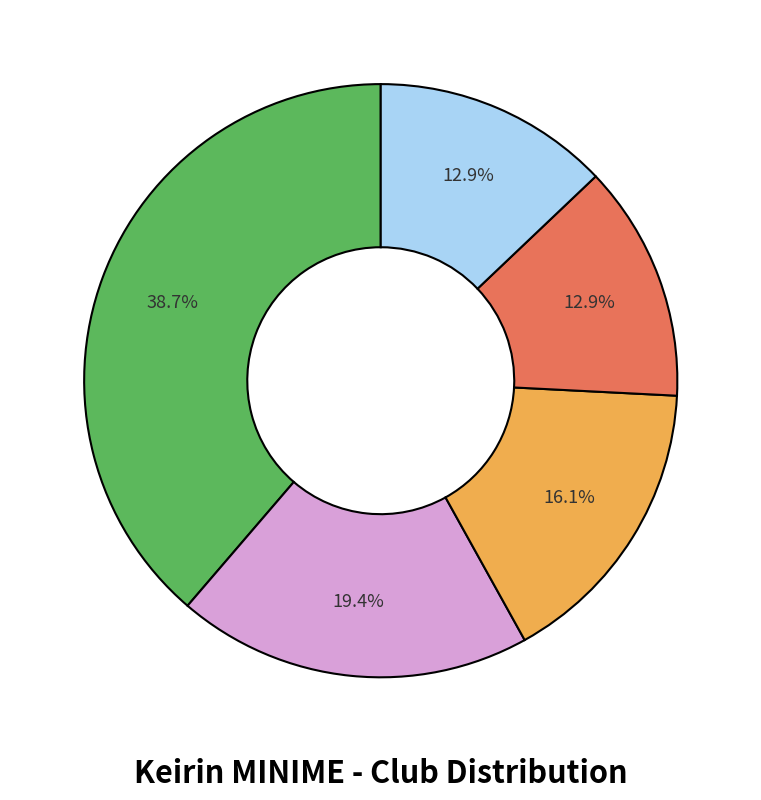

How many slices are in this pie chart?

5